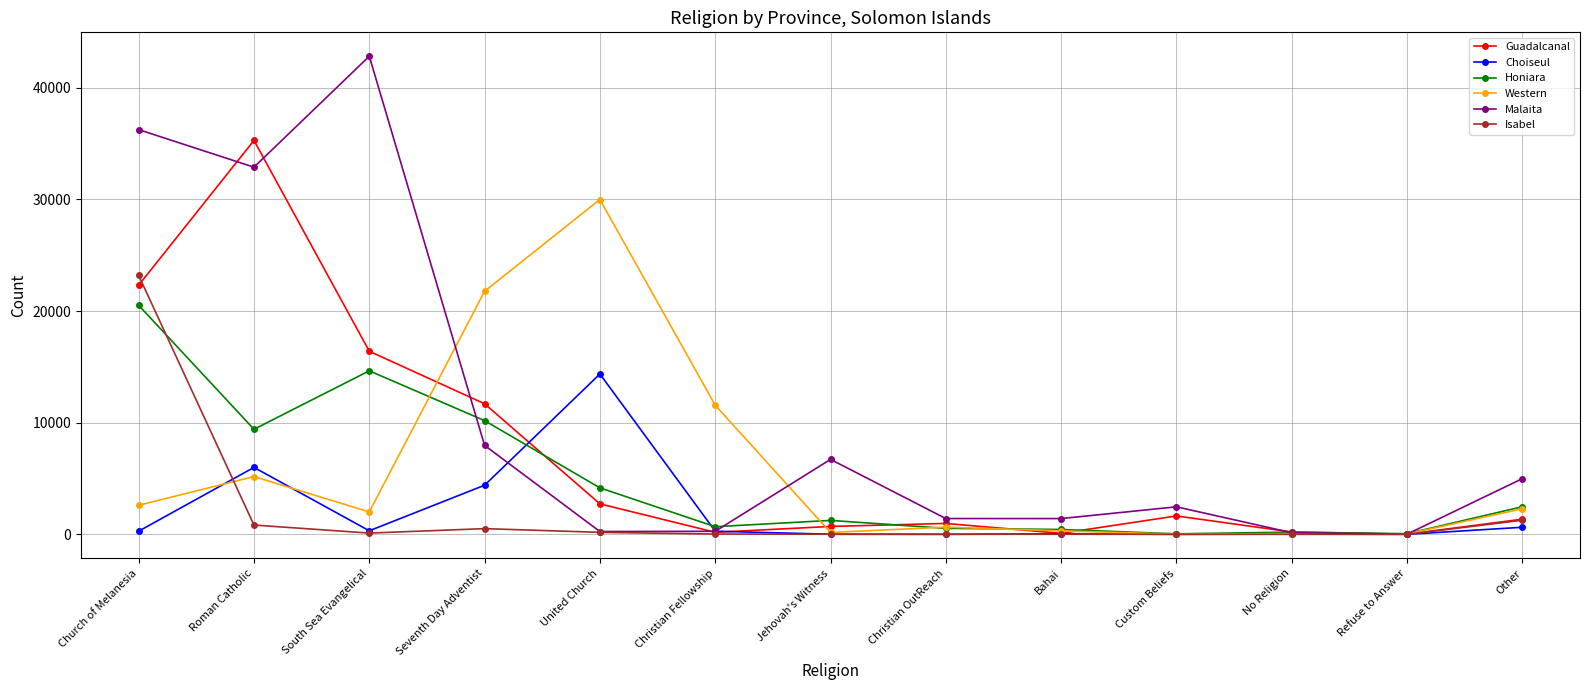

What is the maximum value for Honiara?

20510